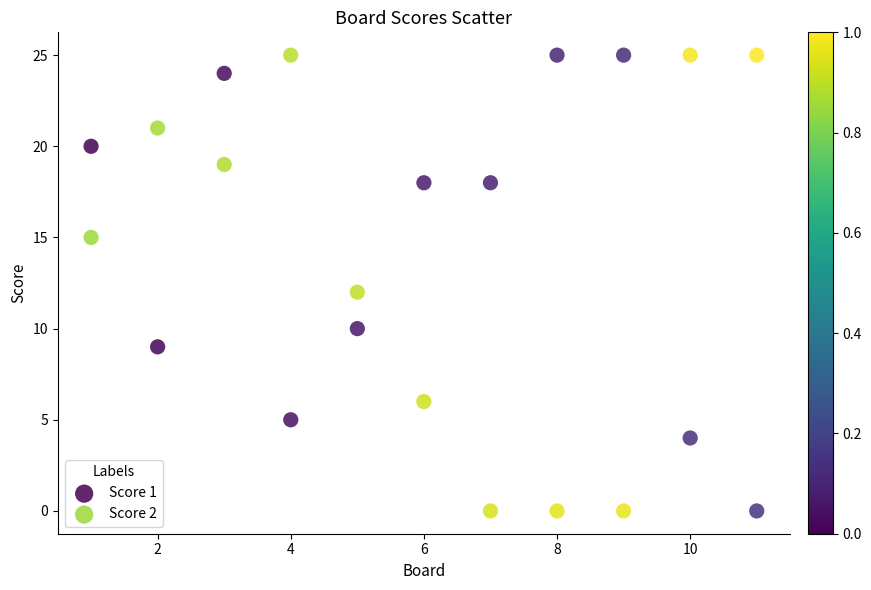

What are all the series names shown in the legend?

Score 1, Score 2